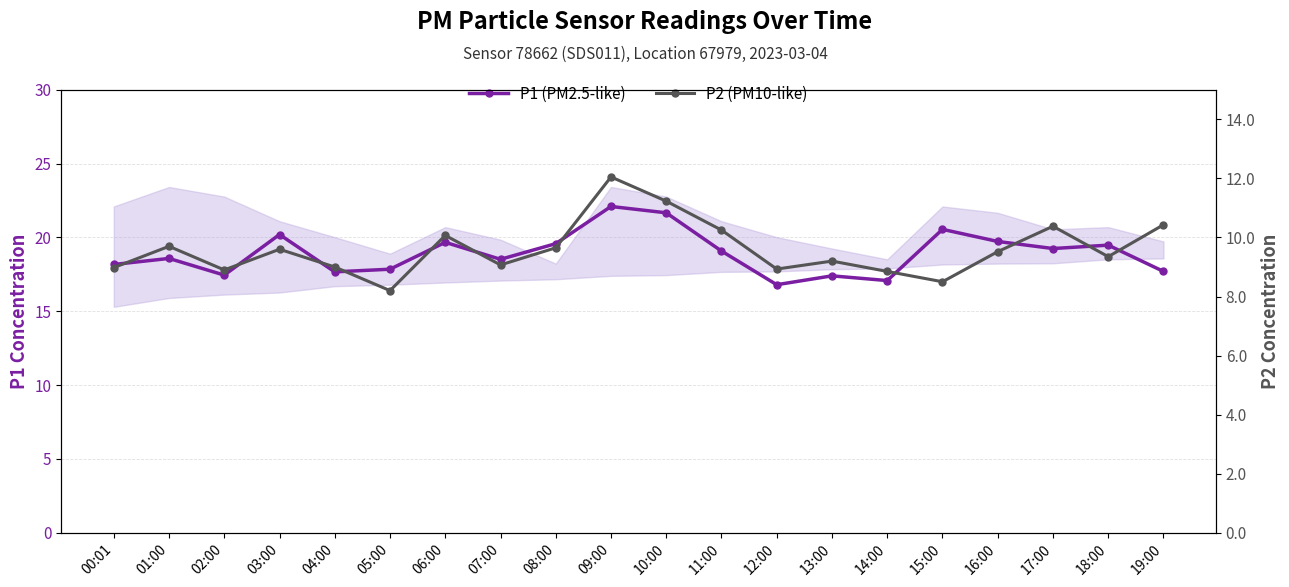

What is the approximate value of P1 (PM2.5-like) at 08:00?

19.6